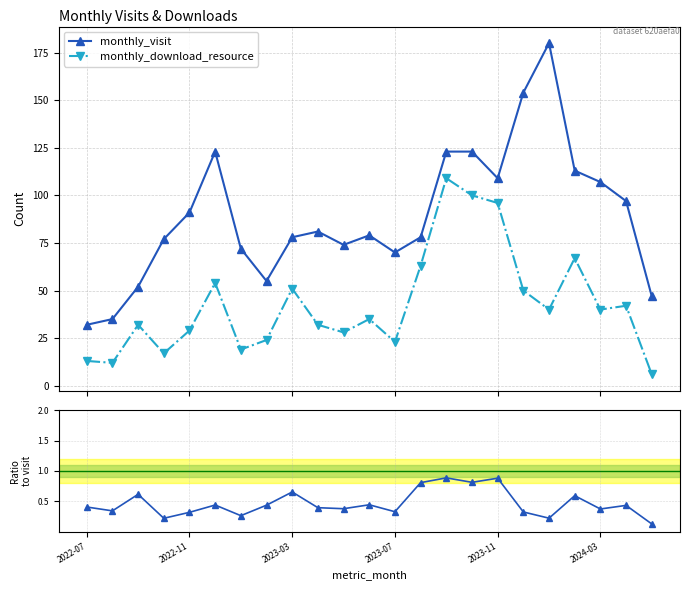

Does the chart have visible grid lines?

Yes